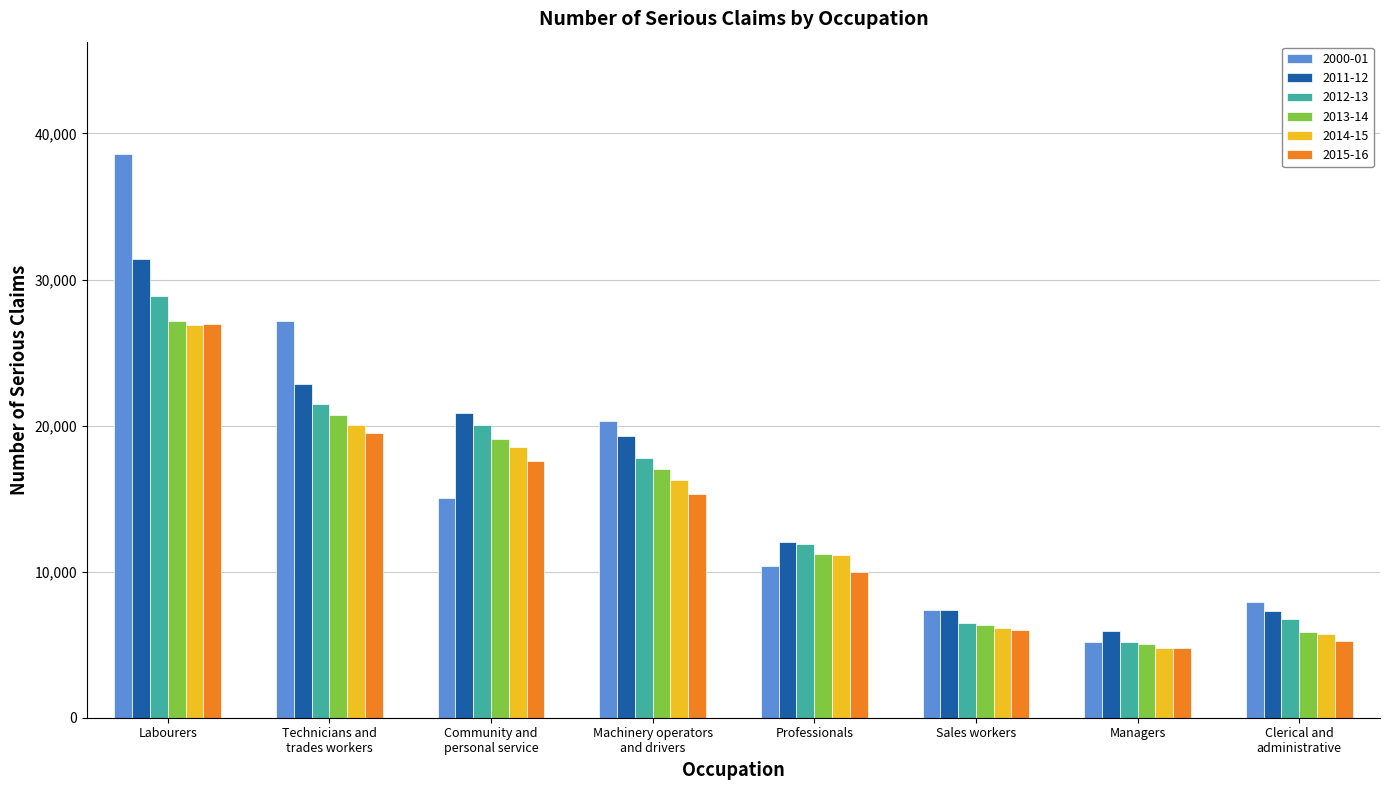

At Technicians and
trades workers, list the series in order from largest to smallest.

2000-01, 2011-12, 2012-13, 2013-14, 2014-15, 2015-16